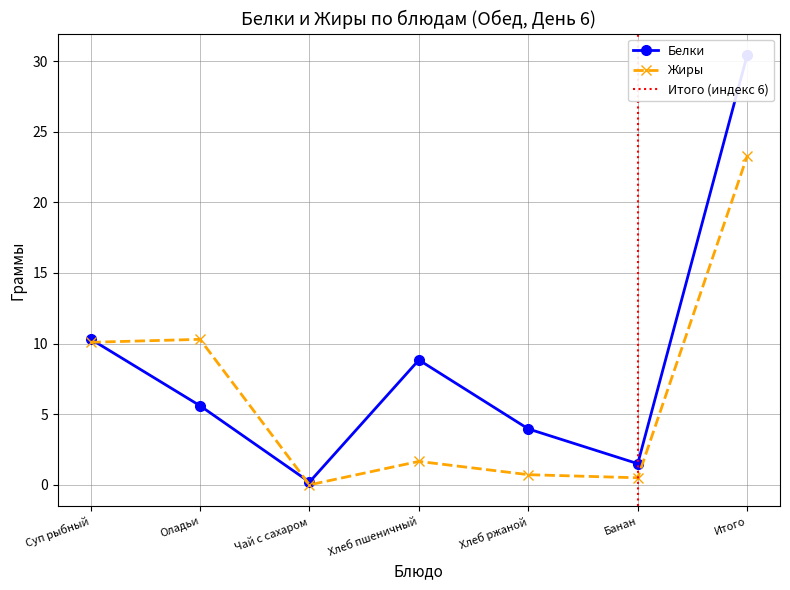

Where is Белки nearest to the value 15?

Суп рыбный